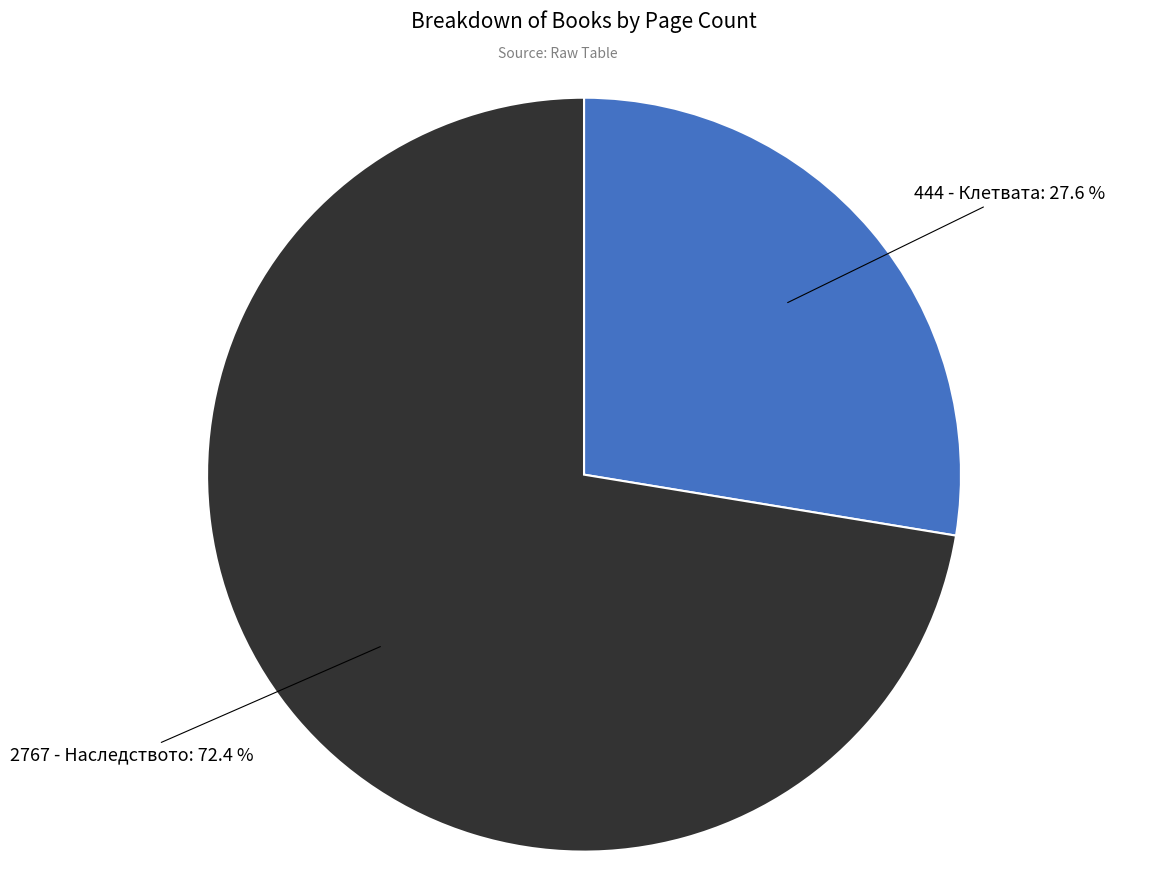

Count the number of slices in the pie.

2